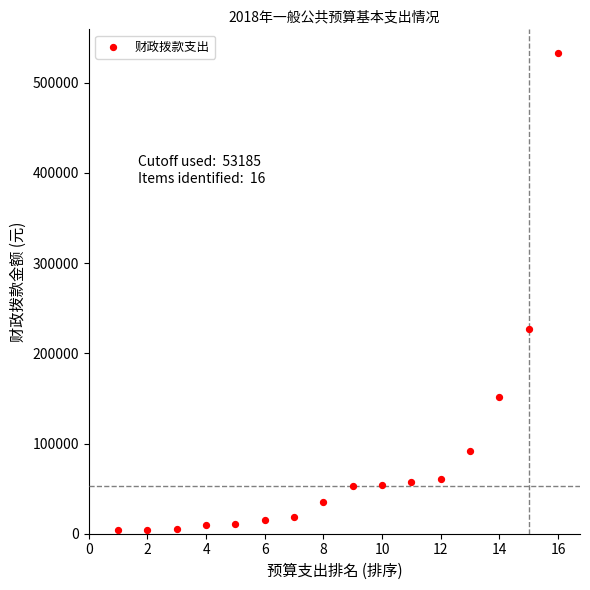

What Y value in the scatter plot is closest to 268334?

227124.0